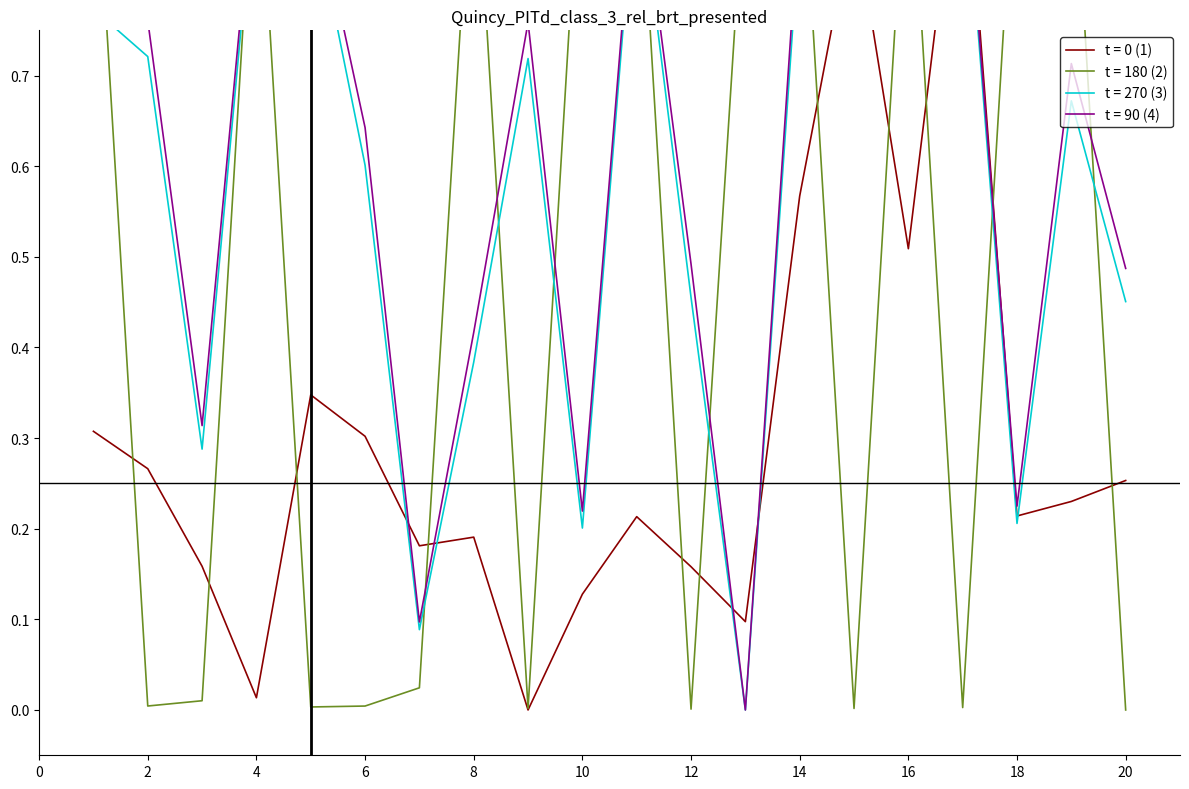

The dnbrad series shows 0.0 at 4. True or false?

False